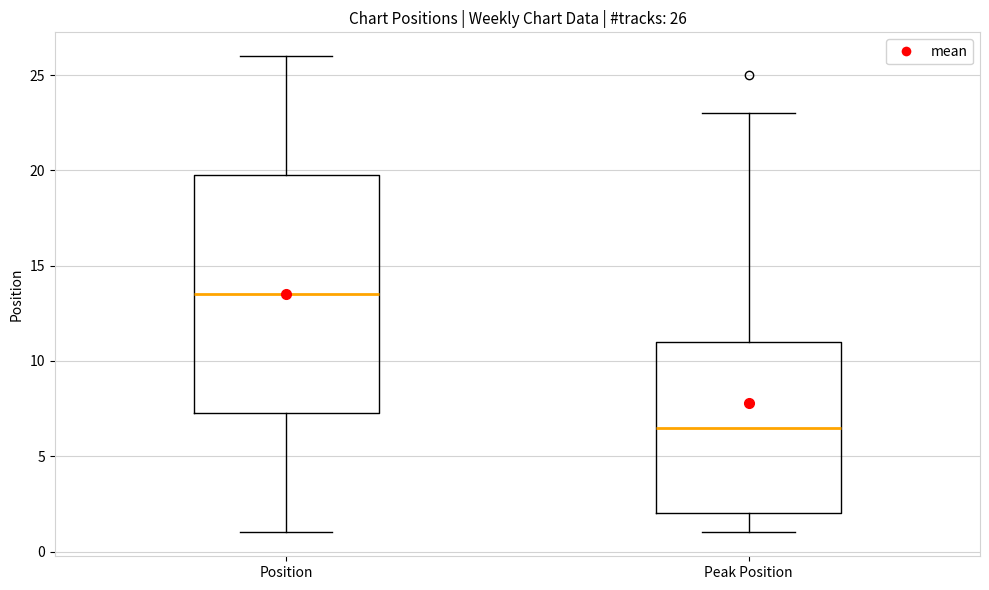

Which box is the tallest, from its lower edge to its upper edge?

Position